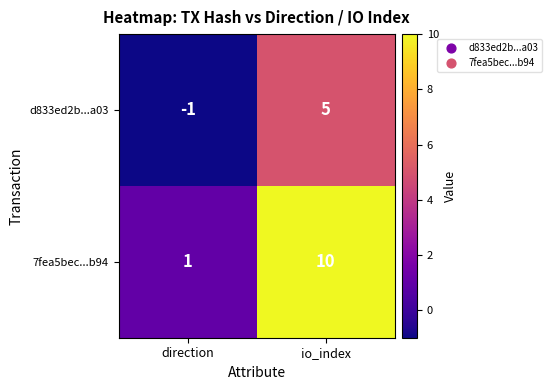

What is the total value across all series at io_index?

15